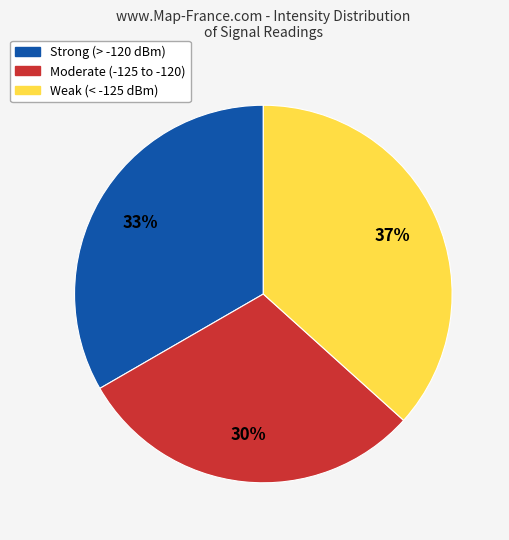

How many slices are in this pie chart?

3